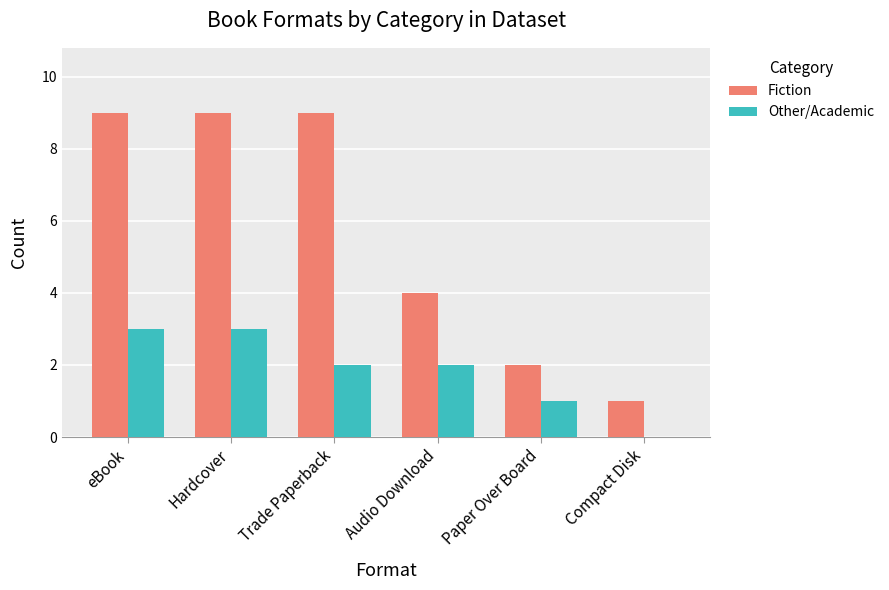

At which label is Other/Academic closest to 1?

Paper Over Board